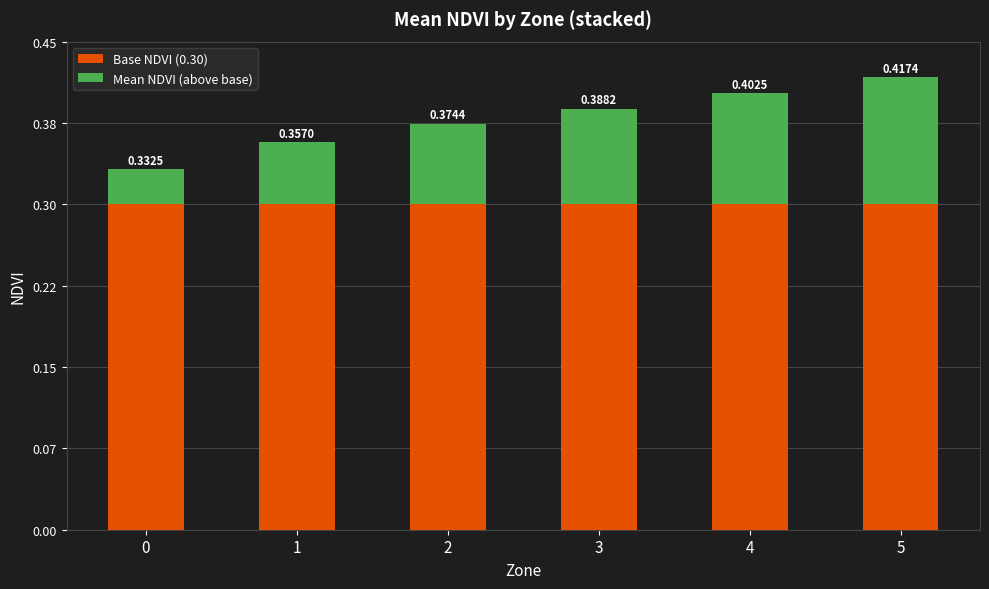

Which series has the largest total across all categories?

Base NDVI (0.30)